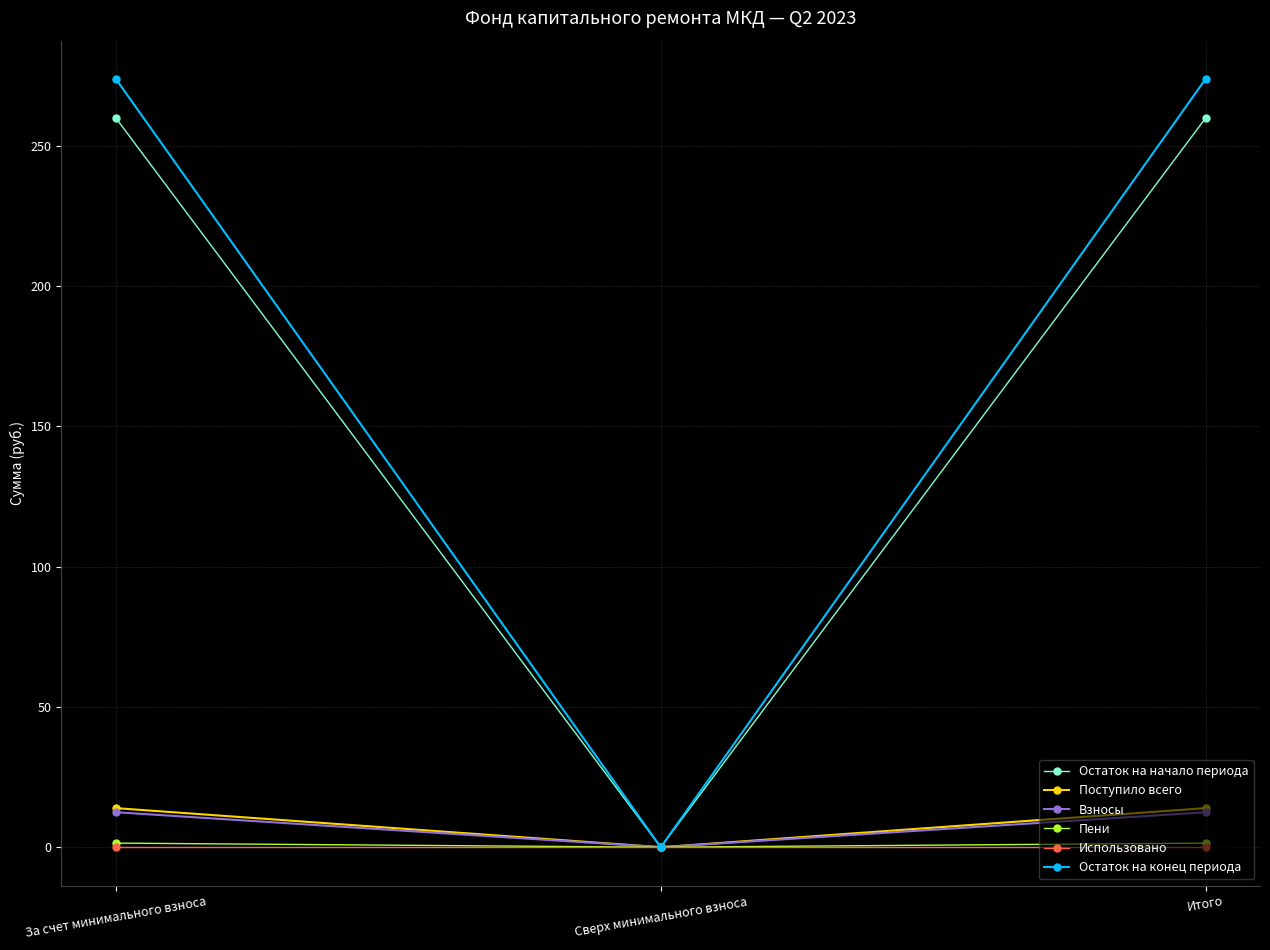

Reading left to right, transcribe all the data shown in this chart.

Остаток на начало периода: За счет минимального взноса=259.8	Сверх минимального взноса=0.0	Итого=259.8
Поступило всего: За счет минимального взноса=13.9	Сверх минимального взноса=0.0	Итого=13.9
Взносы: За счет минимального взноса=12.5	Сверх минимального взноса=0.0	Итого=12.5
Пени: За счет минимального взноса=1.5	Сверх минимального взноса=0.0	Итого=1.5
Использовано: За счет минимального взноса=0.0	Сверх минимального взноса=0.0	Итого=0.0
Остаток на конец периода: За счет минимального взноса=273.7	Сверх минимального взноса=0.0	Итого=273.7